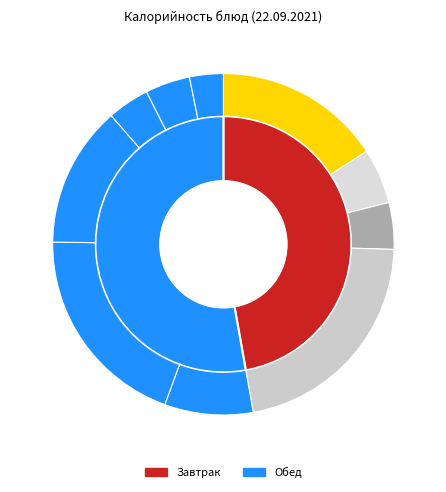

Count the number of slices in the pie.

10